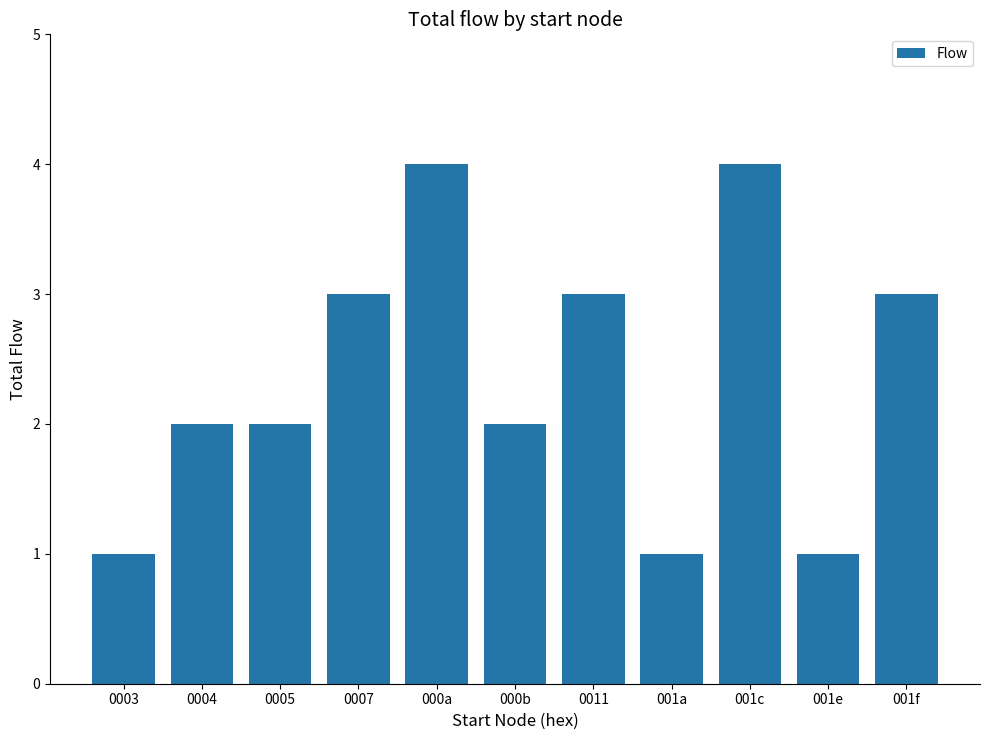

Between 001e and 000b, which is larger?

000b